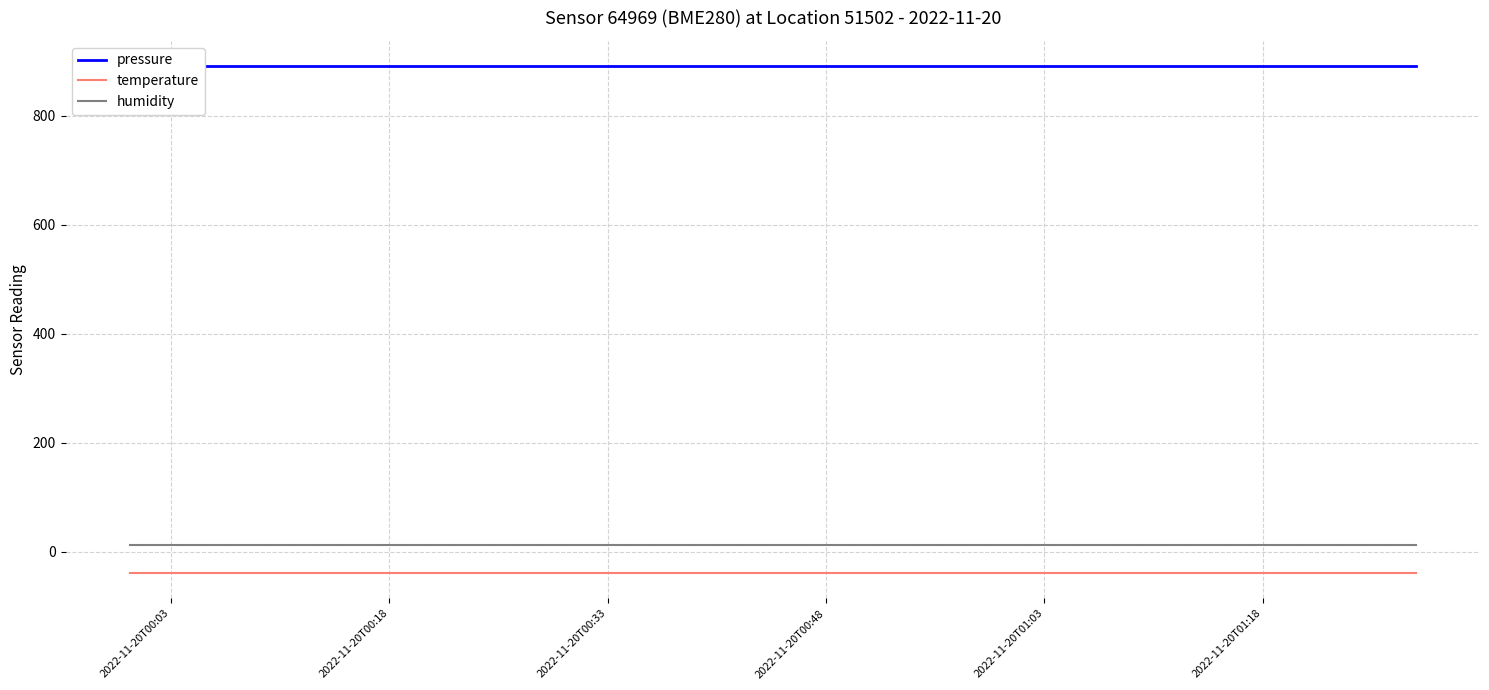

True or false: temperature and humidity cross at least once.

False